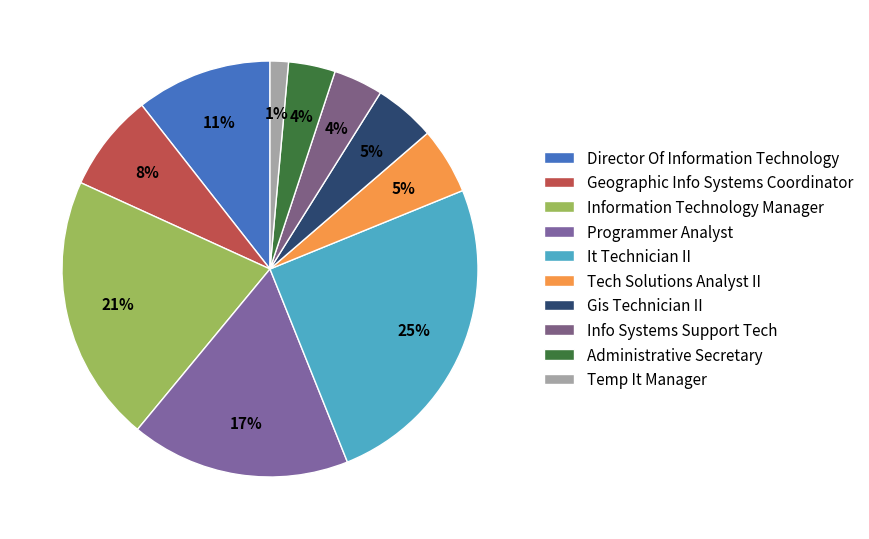

How many slices are in this pie chart?

10